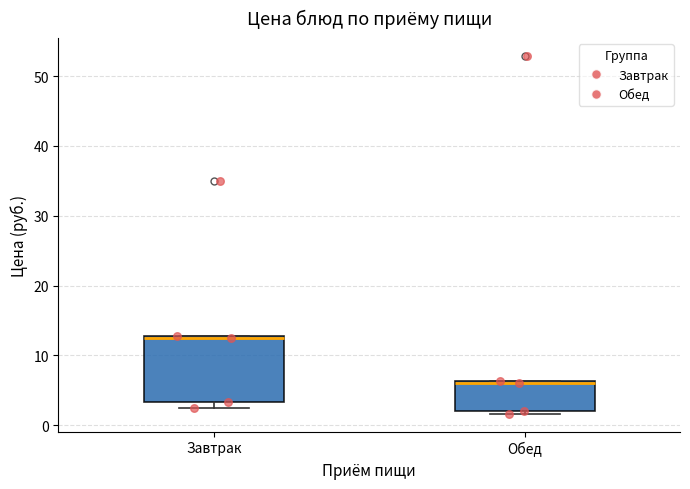

Where is the lower edge of the box for Обед on the y-axis? The values are not printed on the chart, so give them approximately, as read against the axis.

2